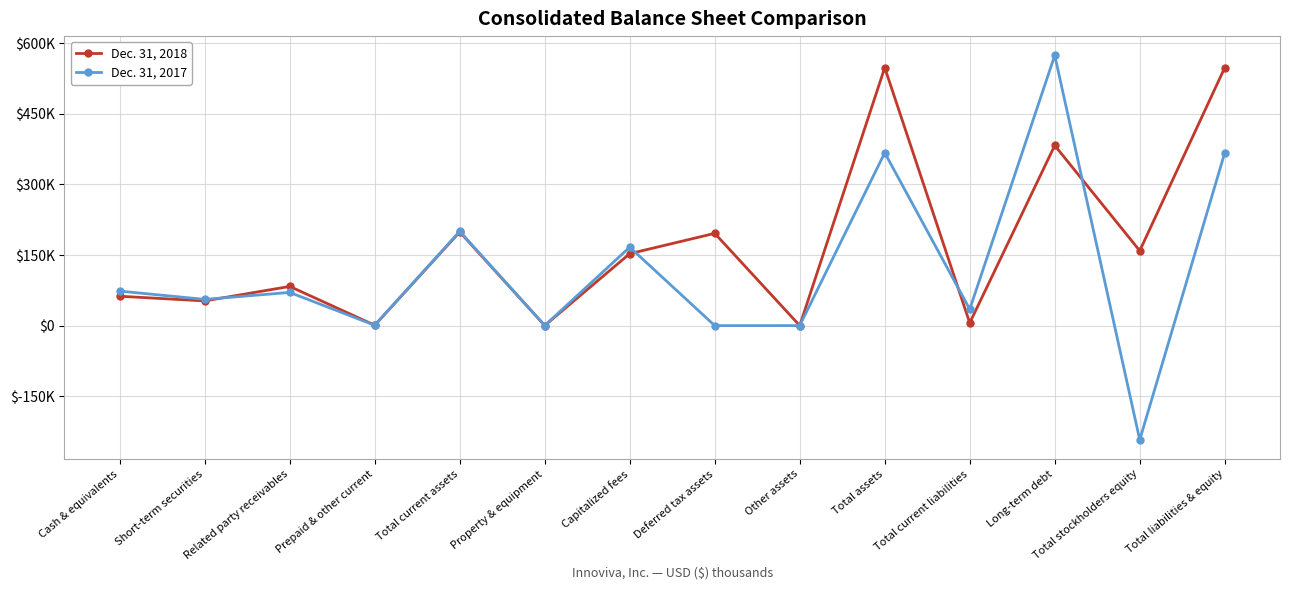

Does the chart display data point markers on the line(s)?

Yes